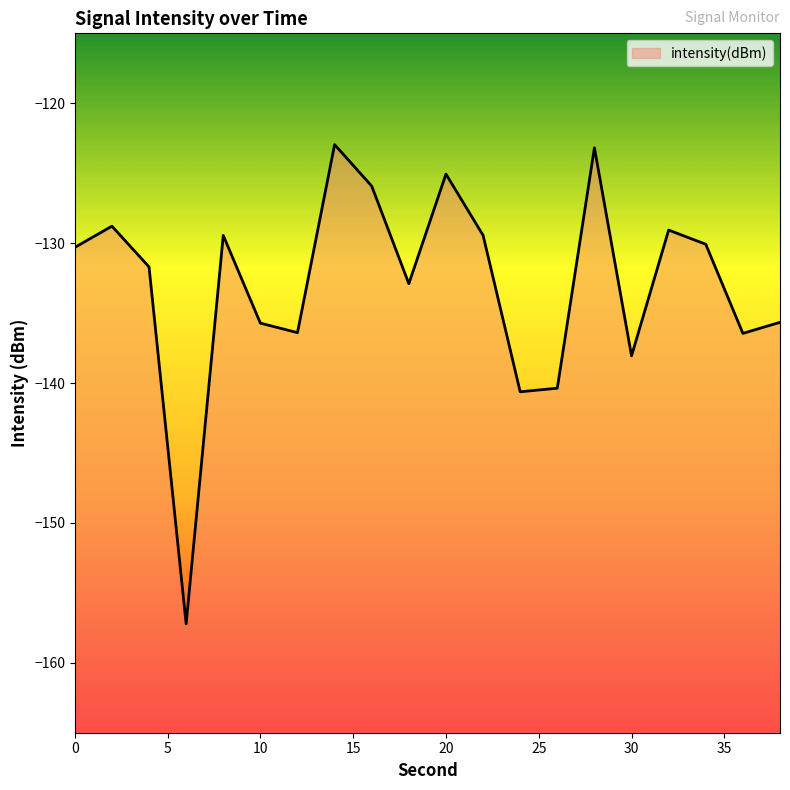

Reading left to right, transcribe all the data shown in this chart.

-130.3	-128.8	-131.7	-157.2	-129.4	-135.7	-136.4	-123.0	-125.9	-132.9	-125.1	-129.4	-140.6	-140.4	-123.2	-138.1	-129.1	-130.1	-136.5	-135.7